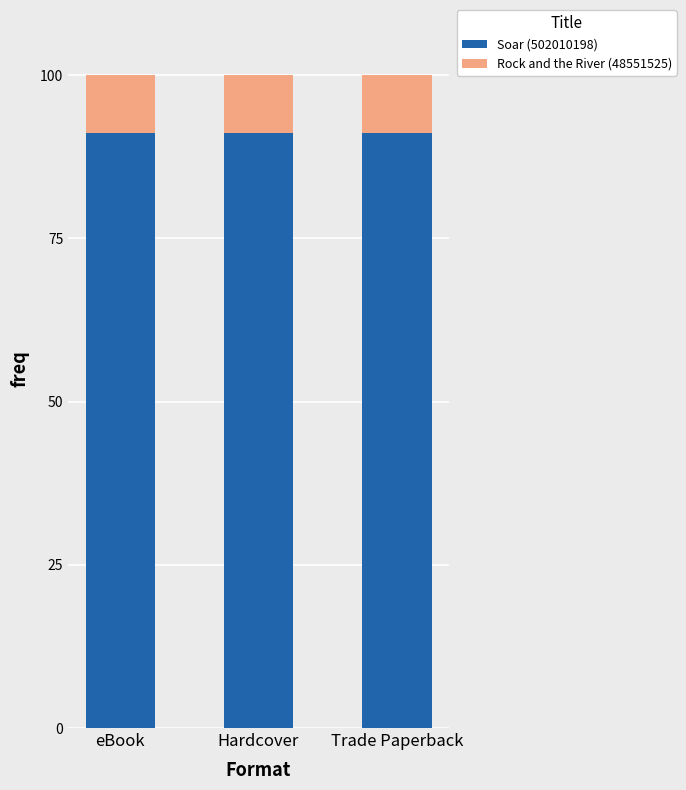

What is the total value across all series at Hardcover?

100.0